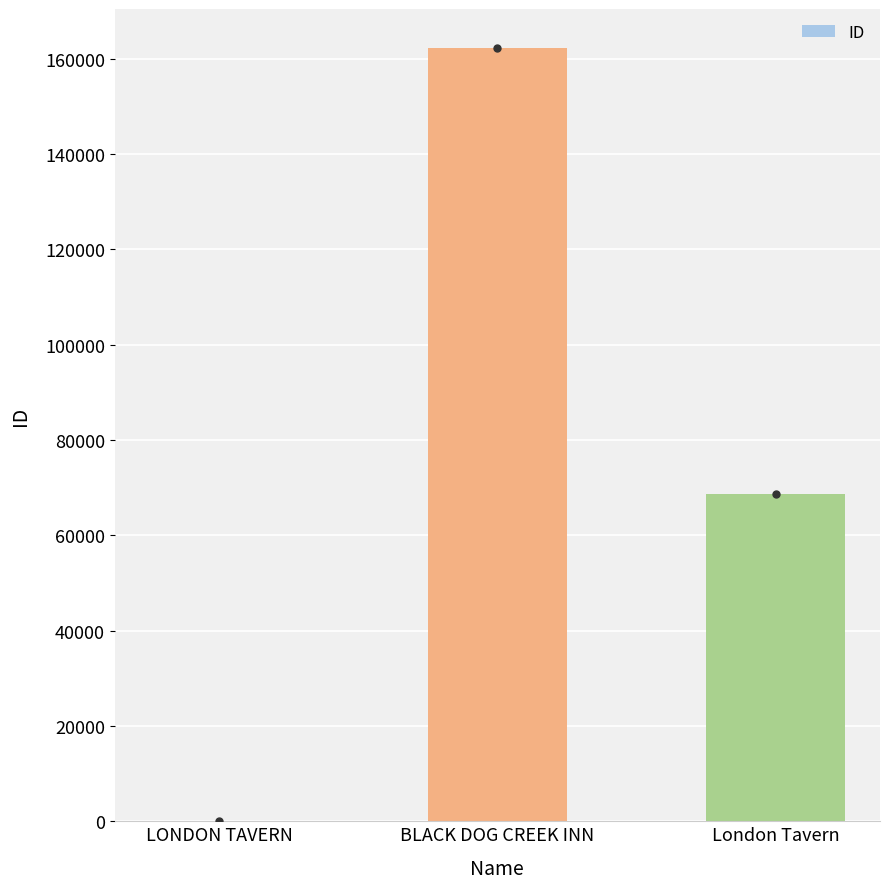

Which category has the highest value across all series?

BLACK DOG CREEK INN